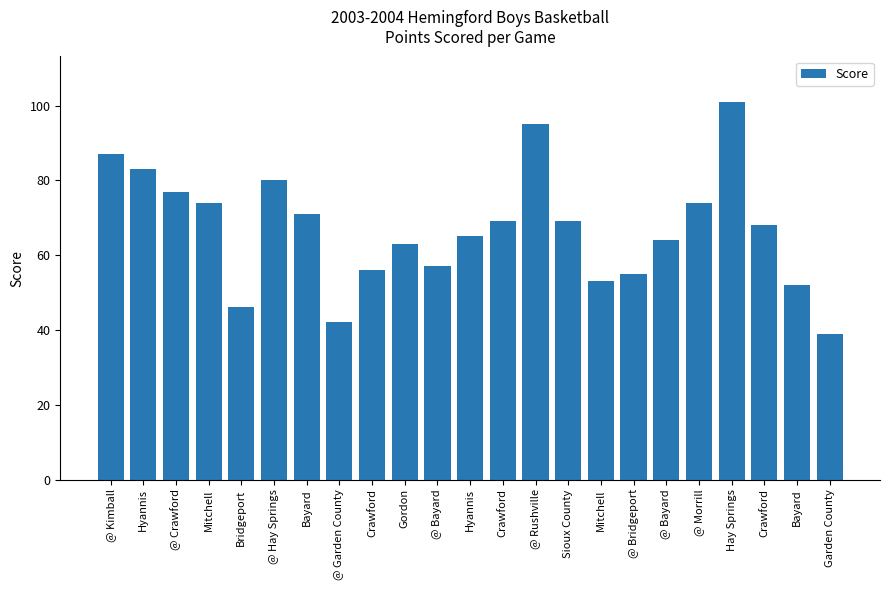

What is the maximum value shown in the chart?

101